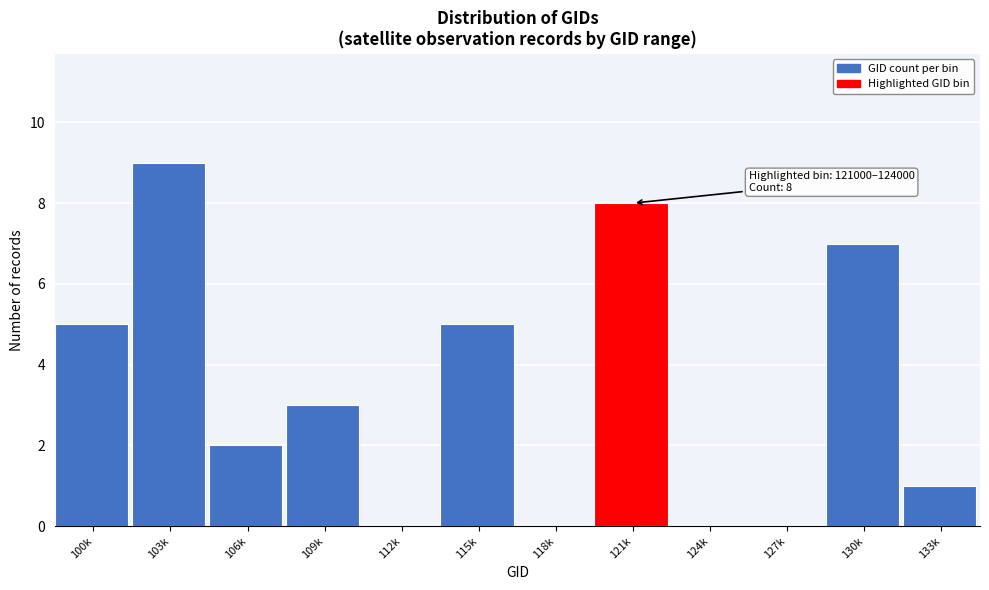

Reading left to right, list all the values displayed in this chart.

100k=5	103k=9	106k=2	109k=3	112k=0	115k=5	118k=0	121k=8	124k=0	127k=0	130k=7	133k=1